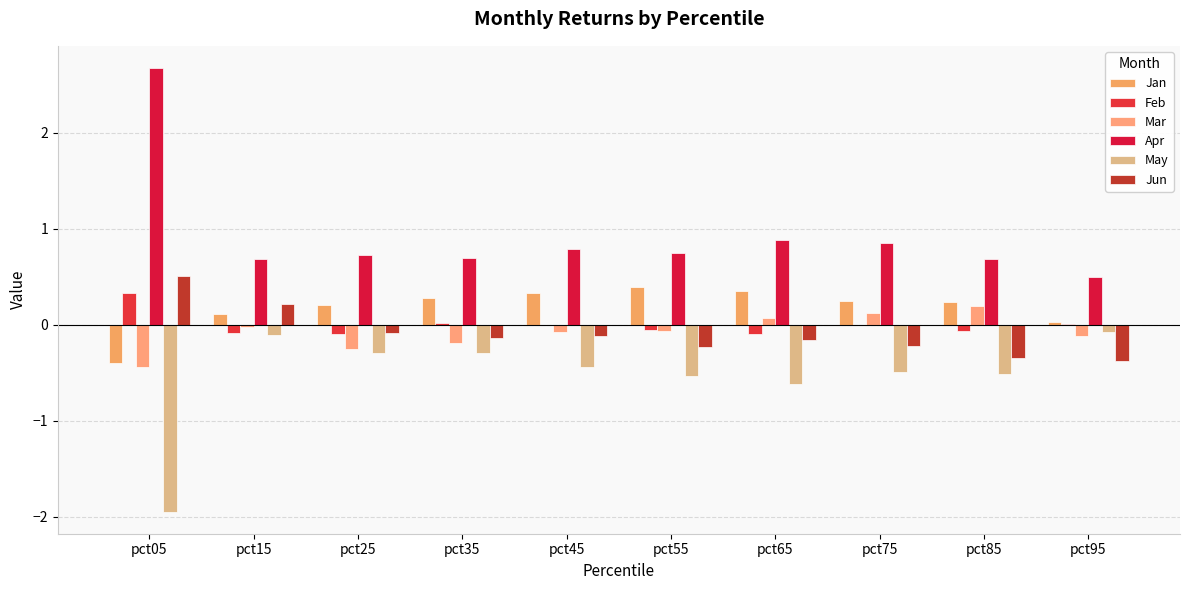

Is the value of Feb at pct55 greater than the value of Jan at pct95?

No